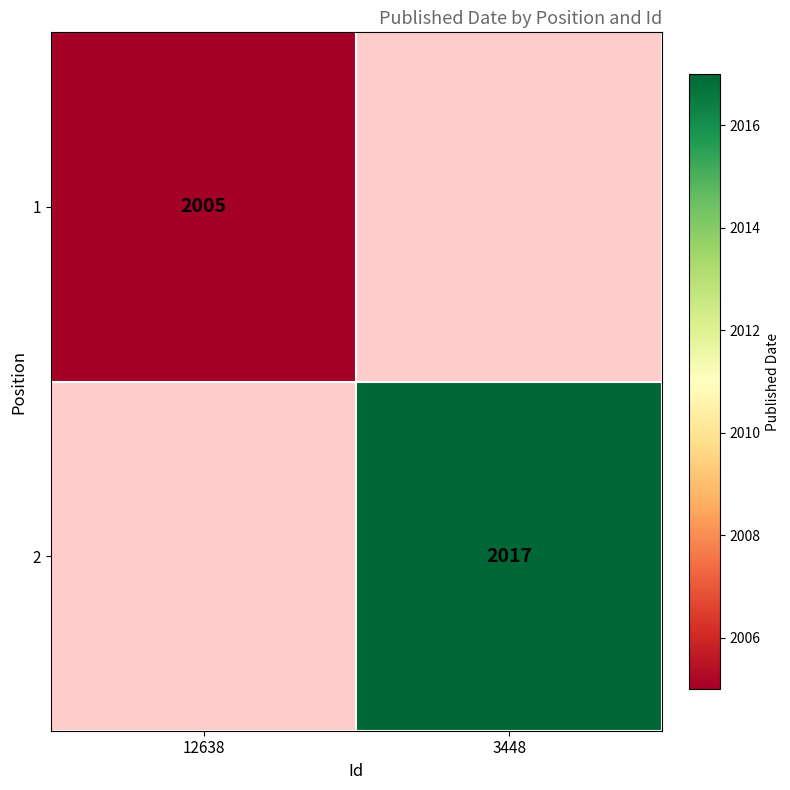

The 2 series shows 2017 at 3448. True or false?

True